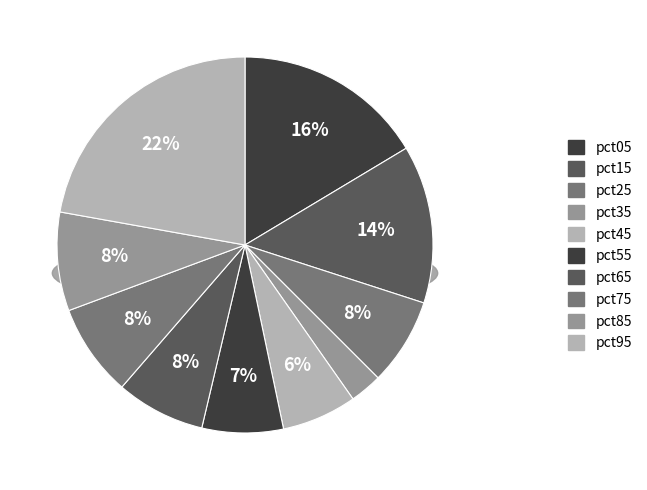

To the nearest percent, what is the average slice percentage?

10%